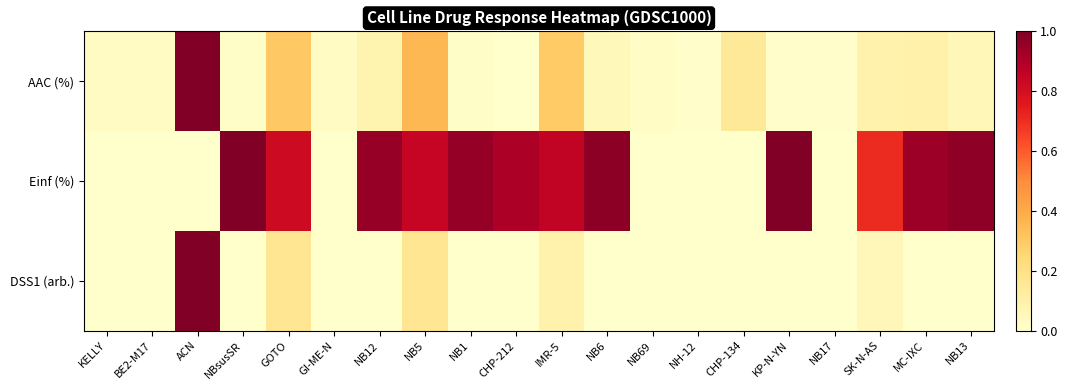

How many data points does each series have?

20